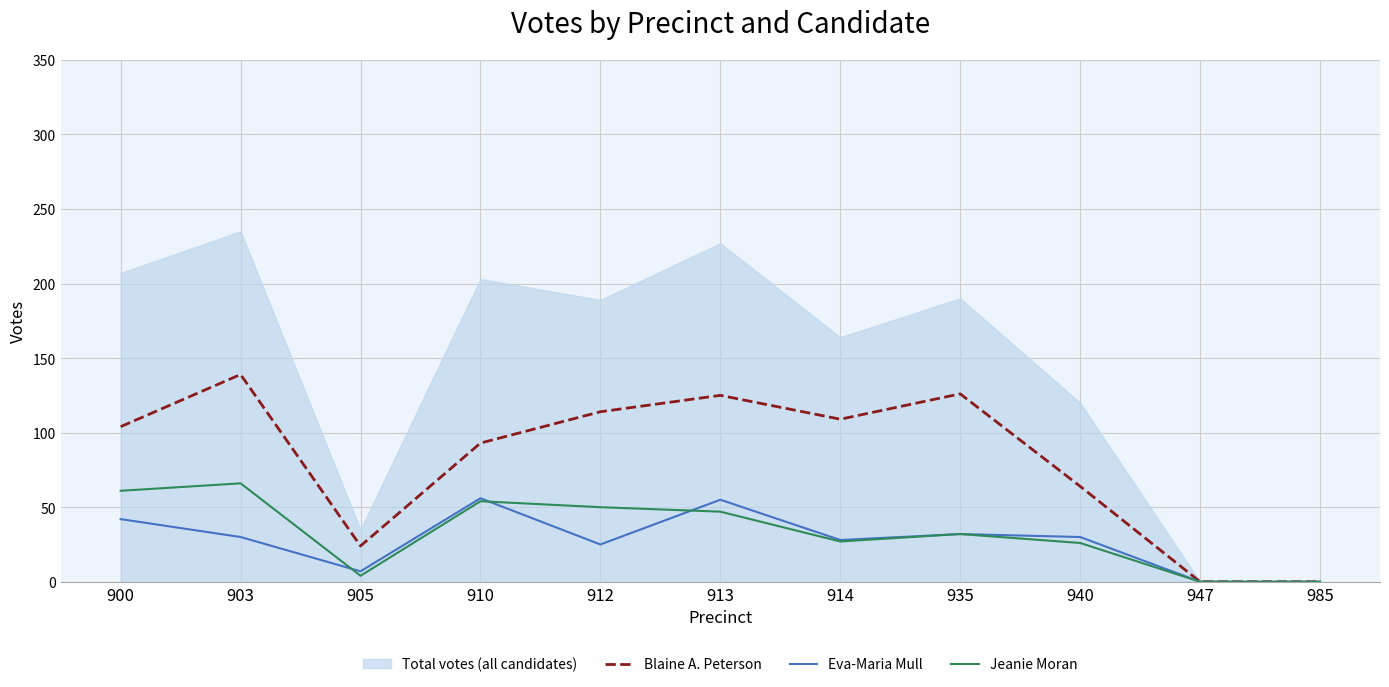

What is the value of the Blaine A. Peterson point at the 7th from the left?

109